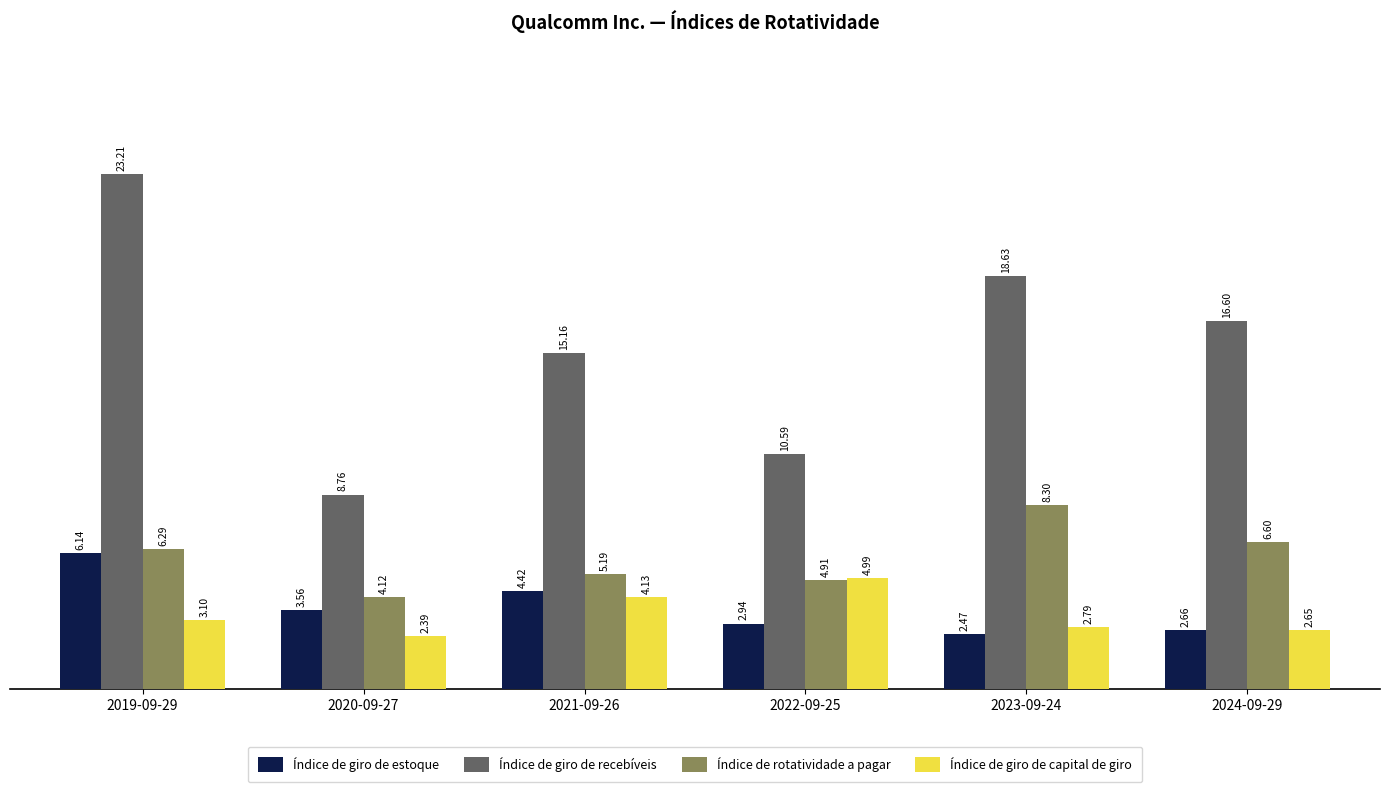

At which category is the sum across all series the highest?

2019-09-29